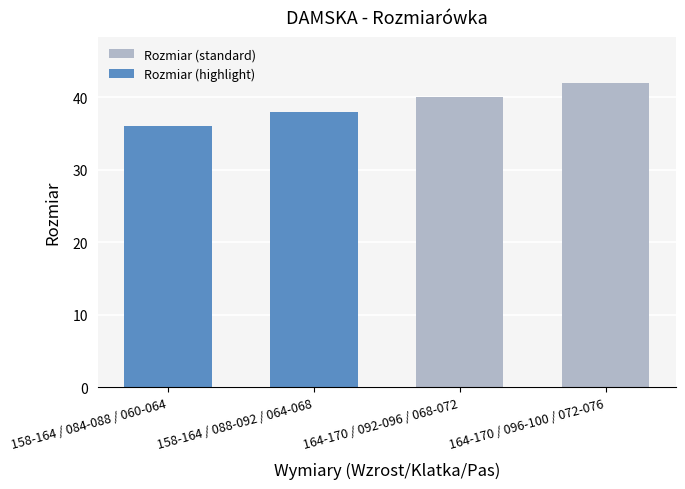

Count the Rozmiar (standard) values in the range 40 to 42.

2